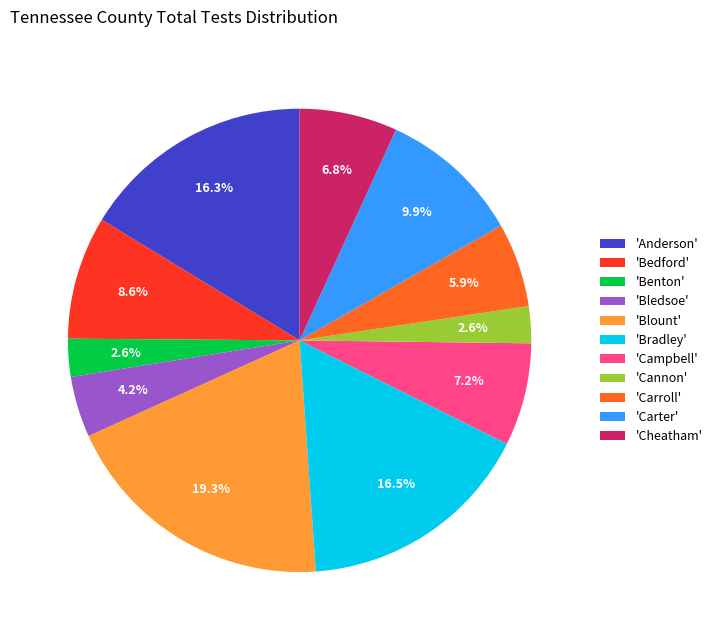

What is the largest slice in the pie chart?

'Blount'